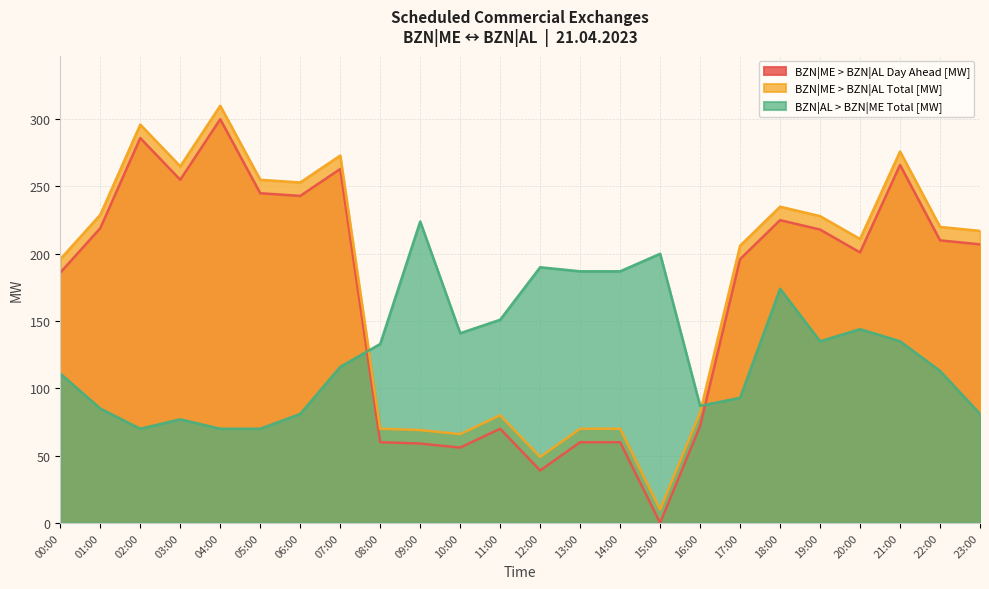

List the series in order of their peak value, lowest first.

BZN|AL > BZN|ME Total [MW], BZN|ME > BZN|AL Day Ahead [MW], BZN|ME > BZN|AL Total [MW]